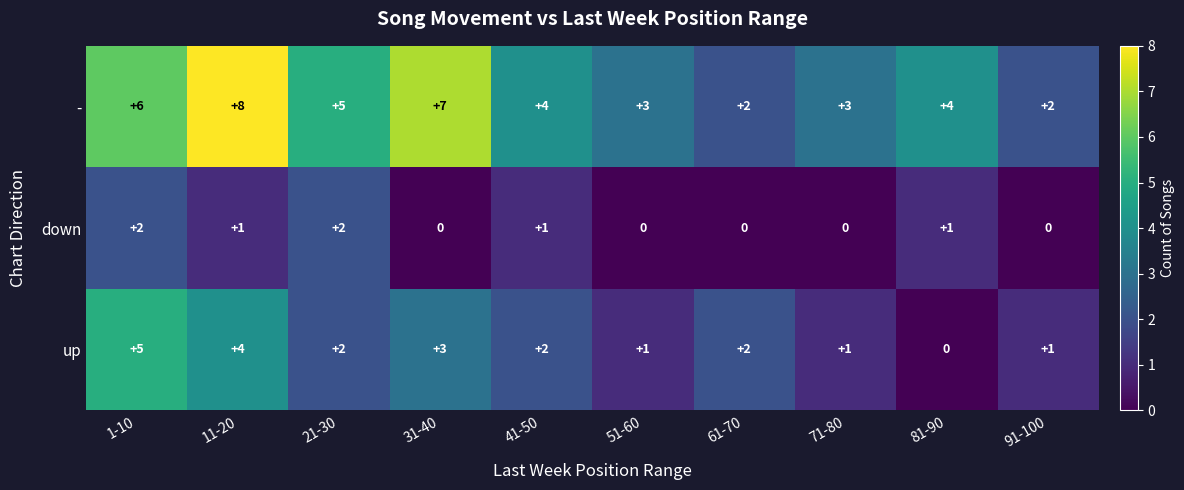

Count the number of data series in this chart.

3